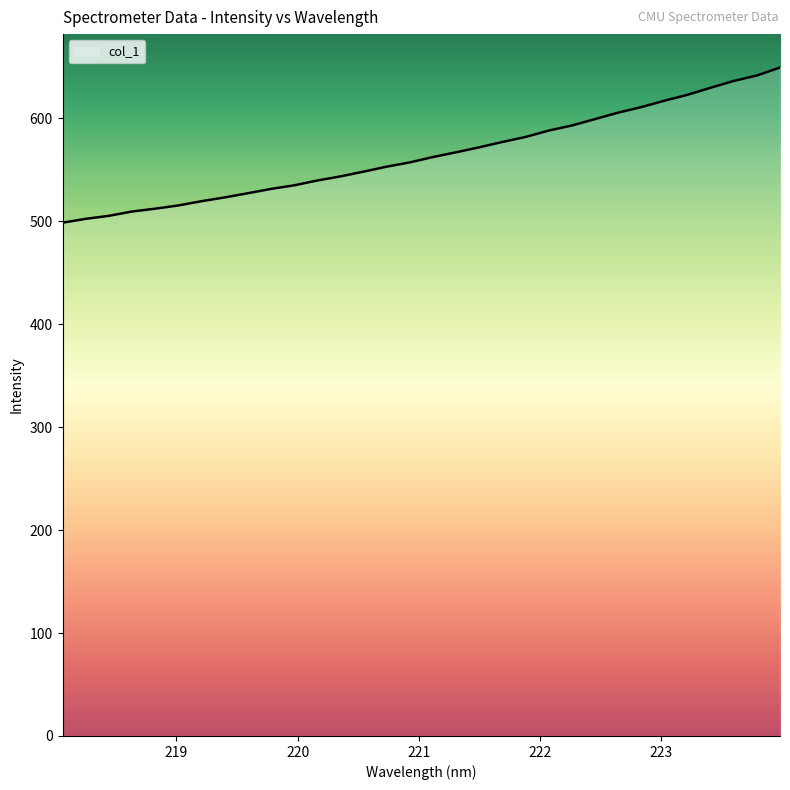

What is the maximum value shown in the chart?

649.4